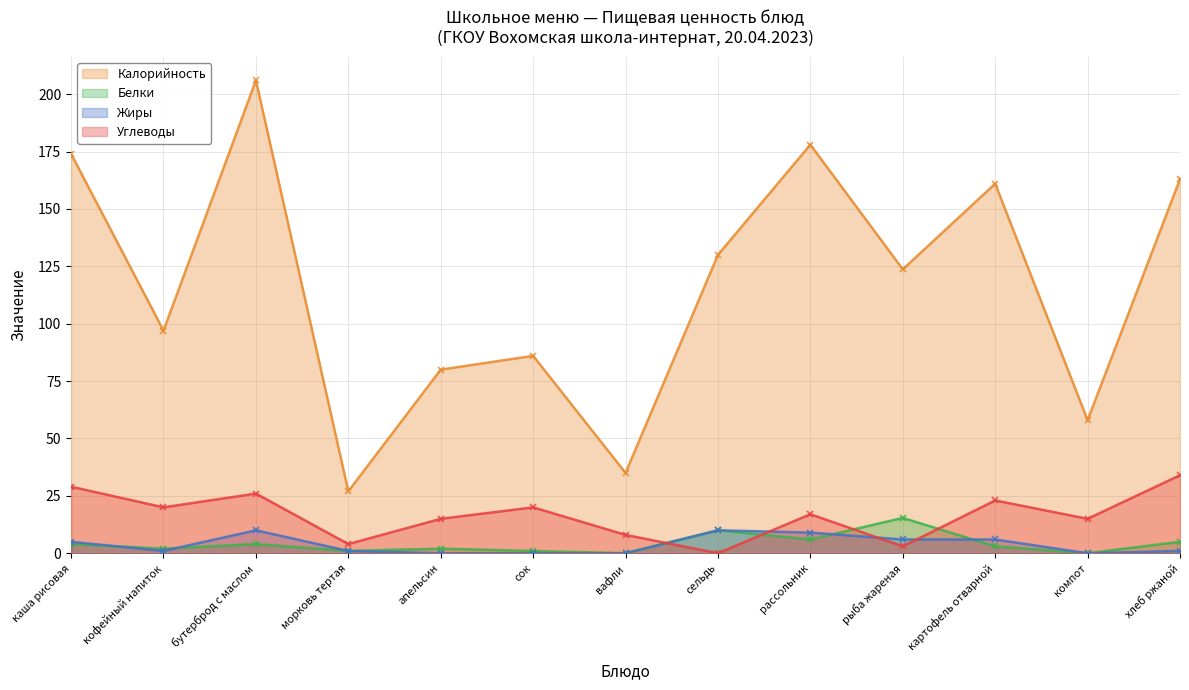

What is the sum of the Жиры values at компот and бутерброд с маслом?

10.0